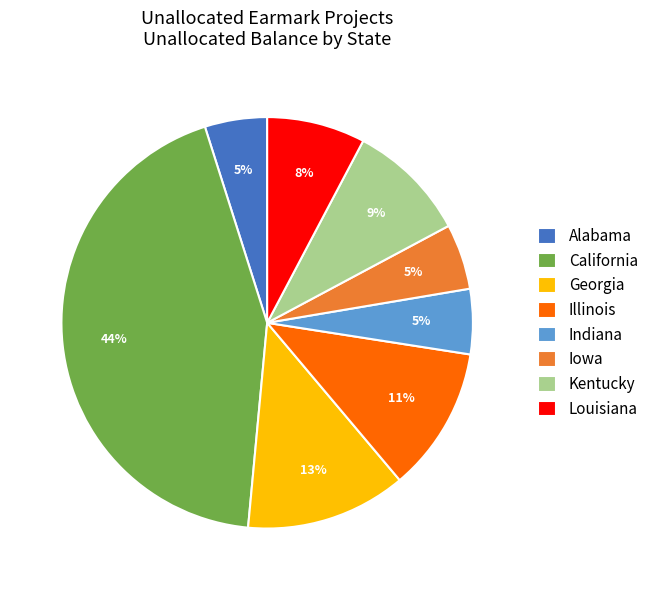

Is it true that California is 58% of the pie?

False